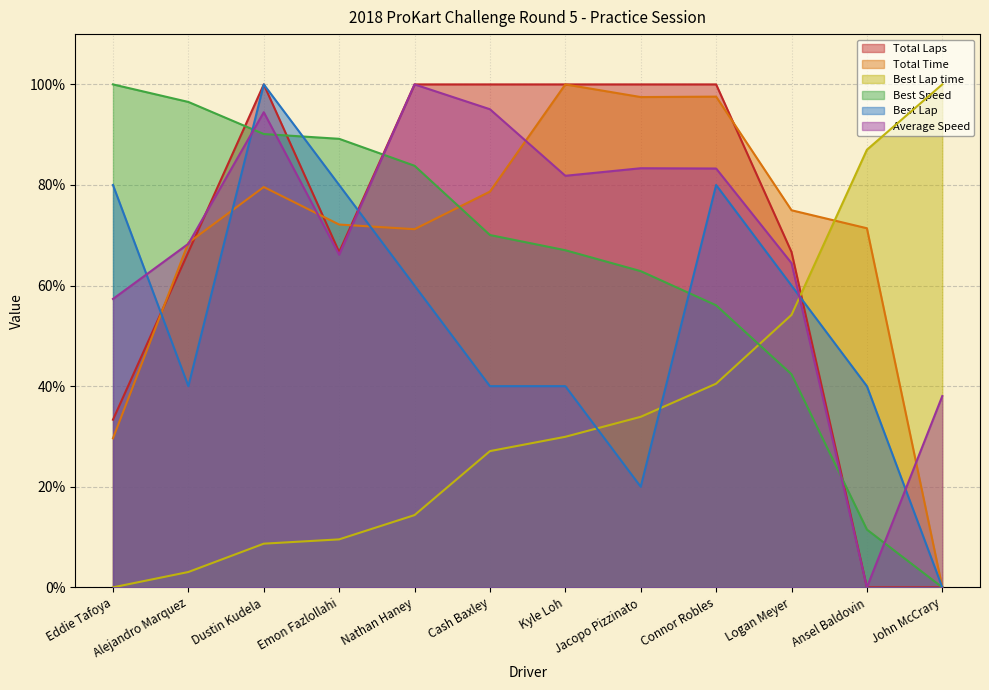

What is the label of the 3rd point from the left?

Dustin Kudela